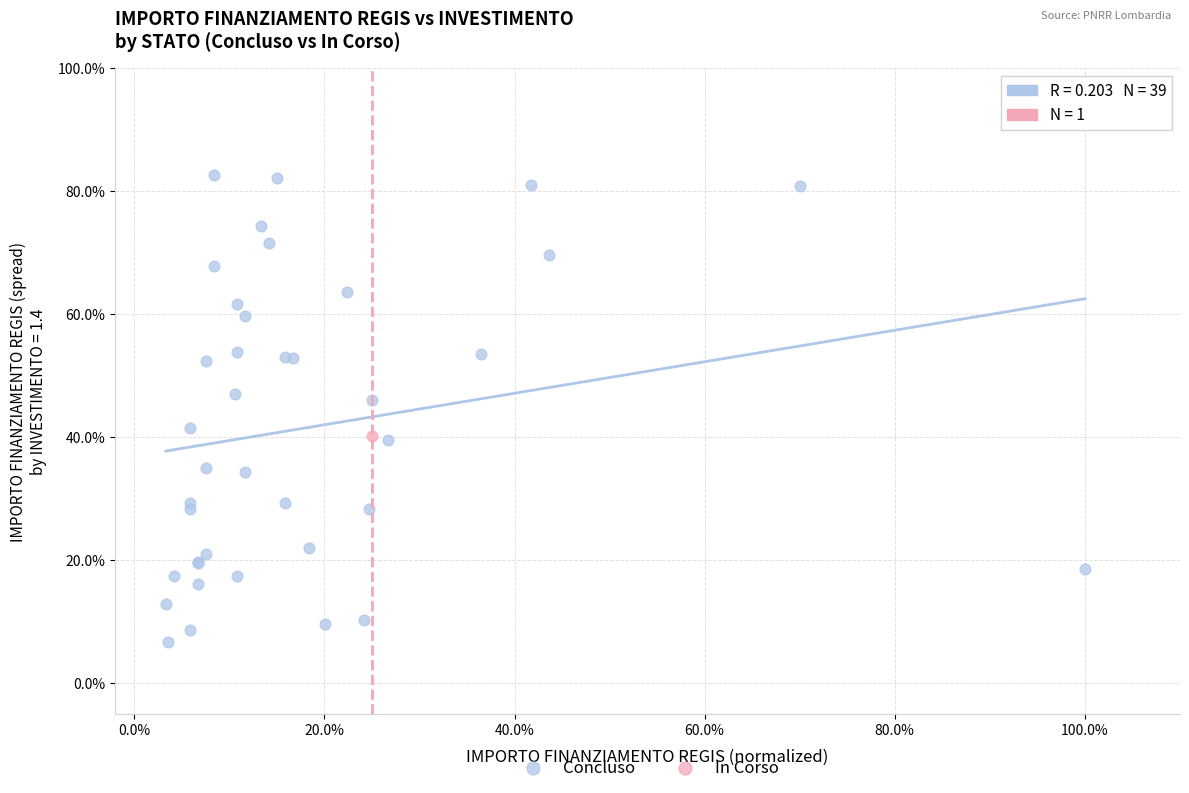

What are all the series names shown in the legend?

Concluso, In Corso